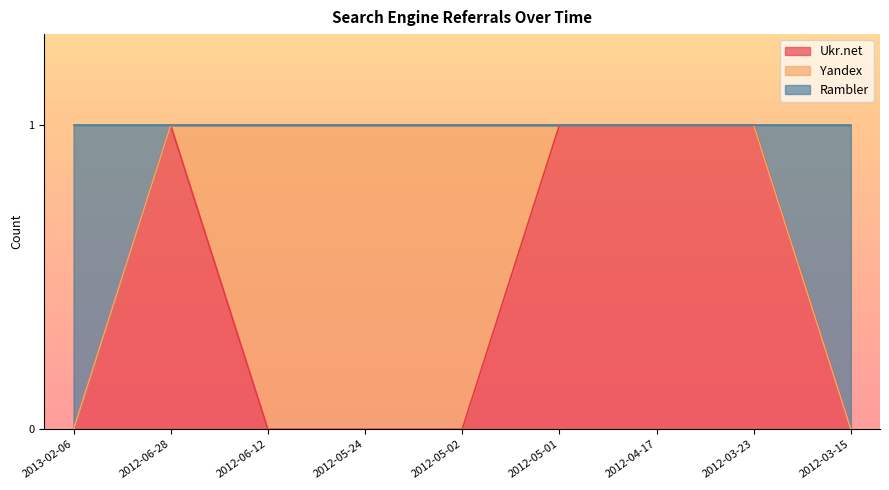

At which category does the chart reach its peak across all series?

2012-06-28